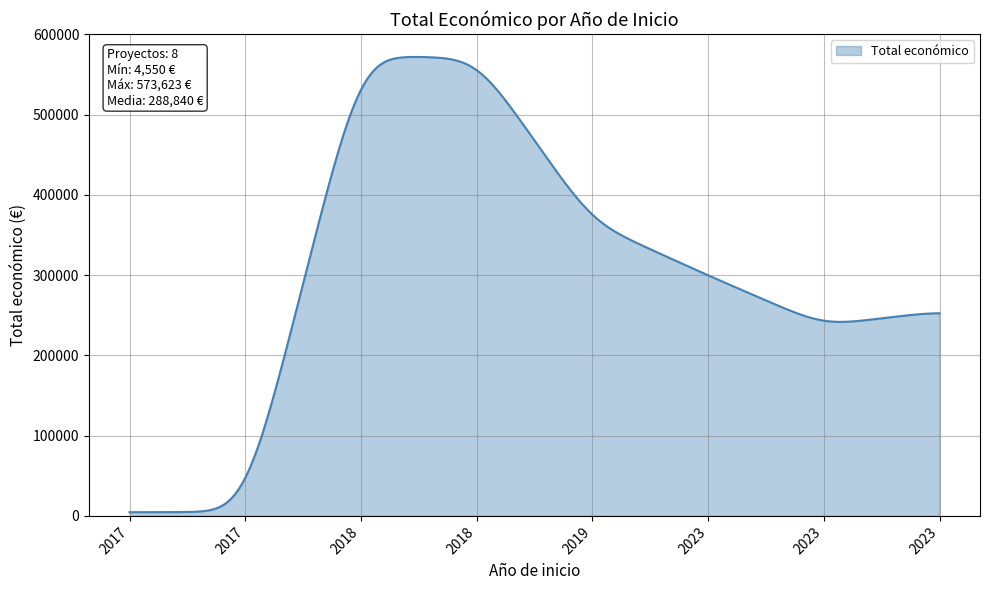

Is this an area chart (filled region under the line)?

Yes